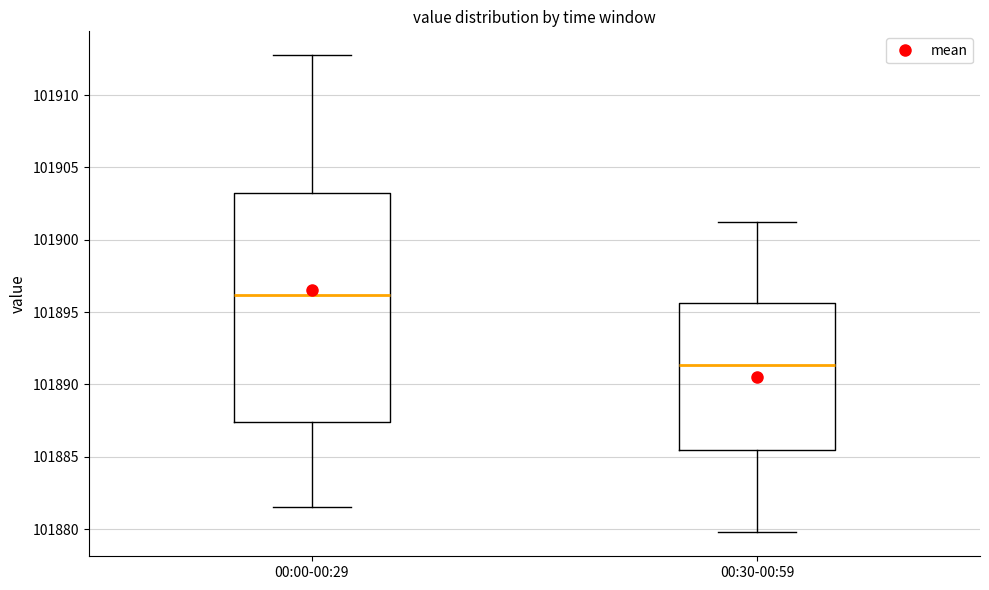

Reading left to right, read every box against the y-axis: the position of its median line, the range the box covers, and the ends of its whiskers. The values are not printed on the chart, so give them approximately, as read against the axis.

00:00-00:29: median 101896.0, box 101887.5 to 101903.0, whiskers 101881.5 to 101913.0
00:30-00:59: median 101891.5, box 101885.5 to 101895.5, whiskers 101880.0 to 101901.0